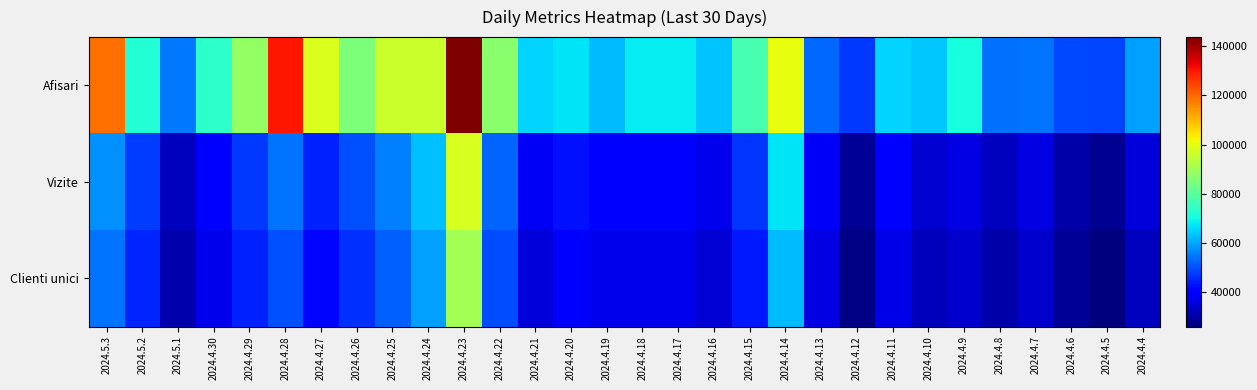

What is the difference between the highest and lowest values at 2024.4.28?

80137